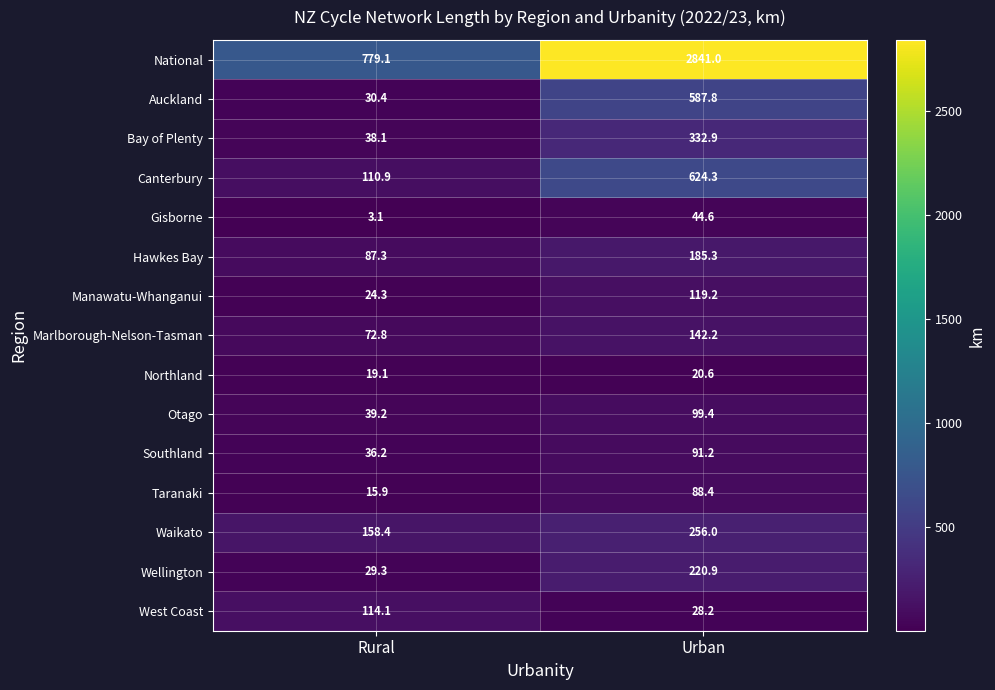

Which series has the largest total across all categories?

National